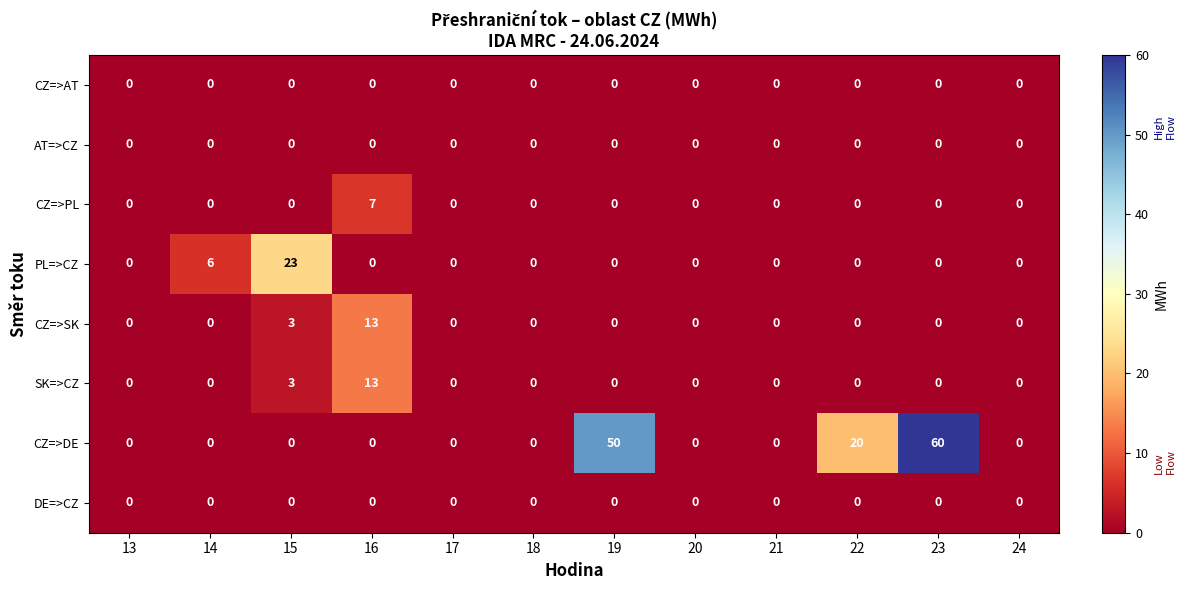

Is it true that PL=>CZ equals -8 at 18?

False